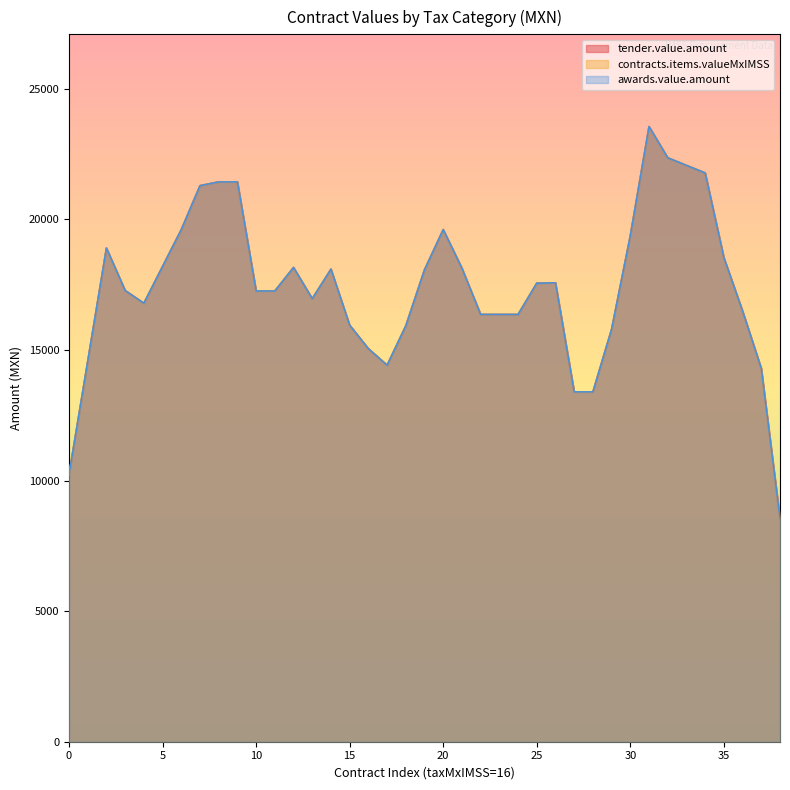

Which series changed the most between 16 and 16?

tender.value.amount